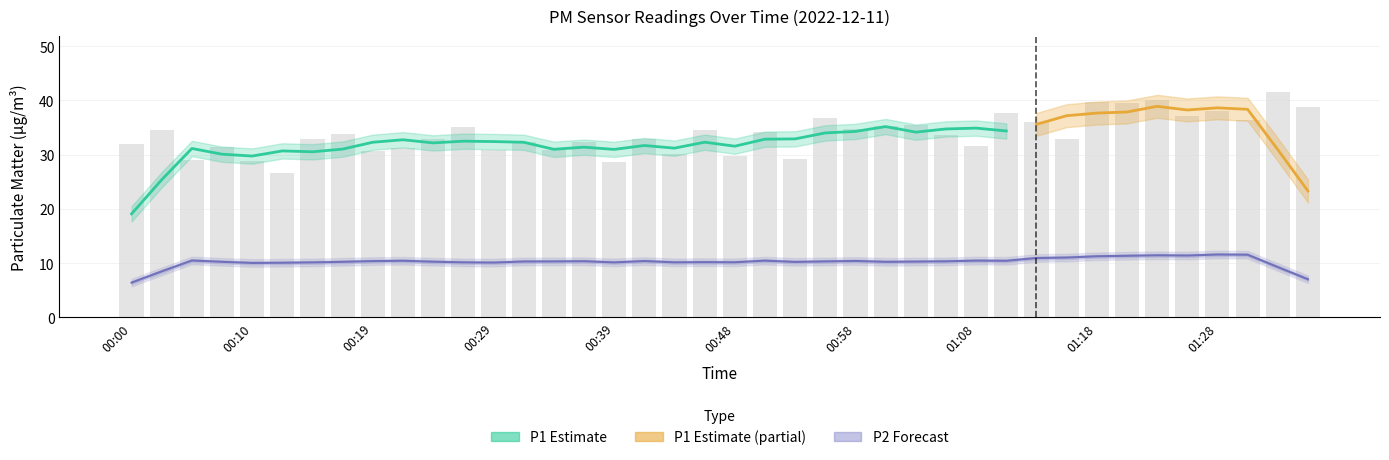

What is the value of the 13th bar from the left?

30.8